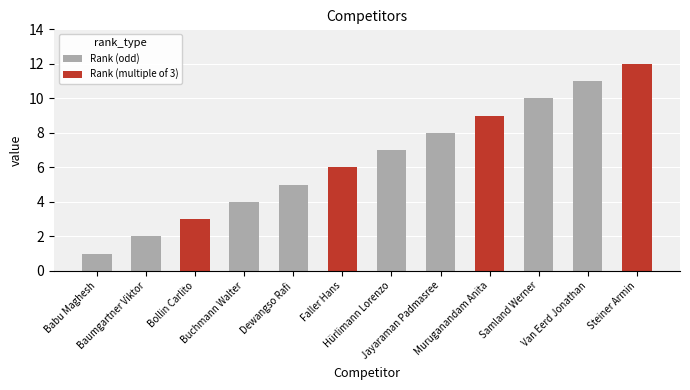

What is the value of the 11th bar from the left?

11